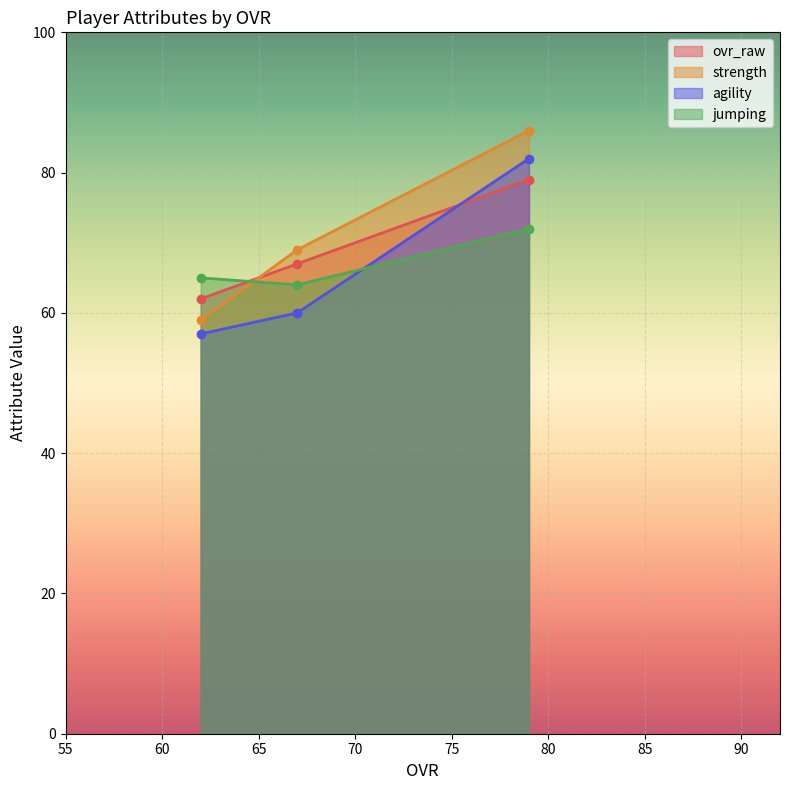

What is the value of the agility point at the 1st from the left?

57